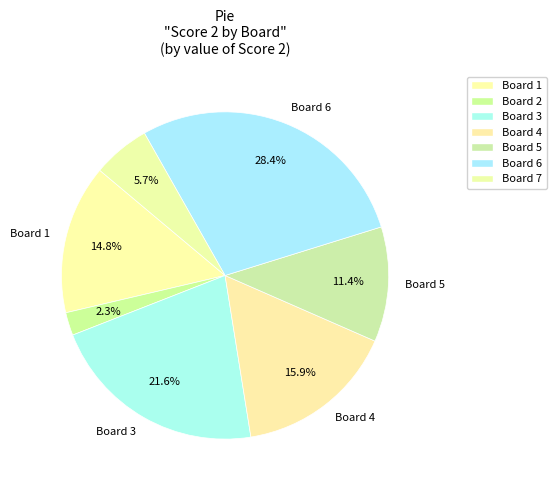

Which category has the smallest portion of the pie?

Board 2